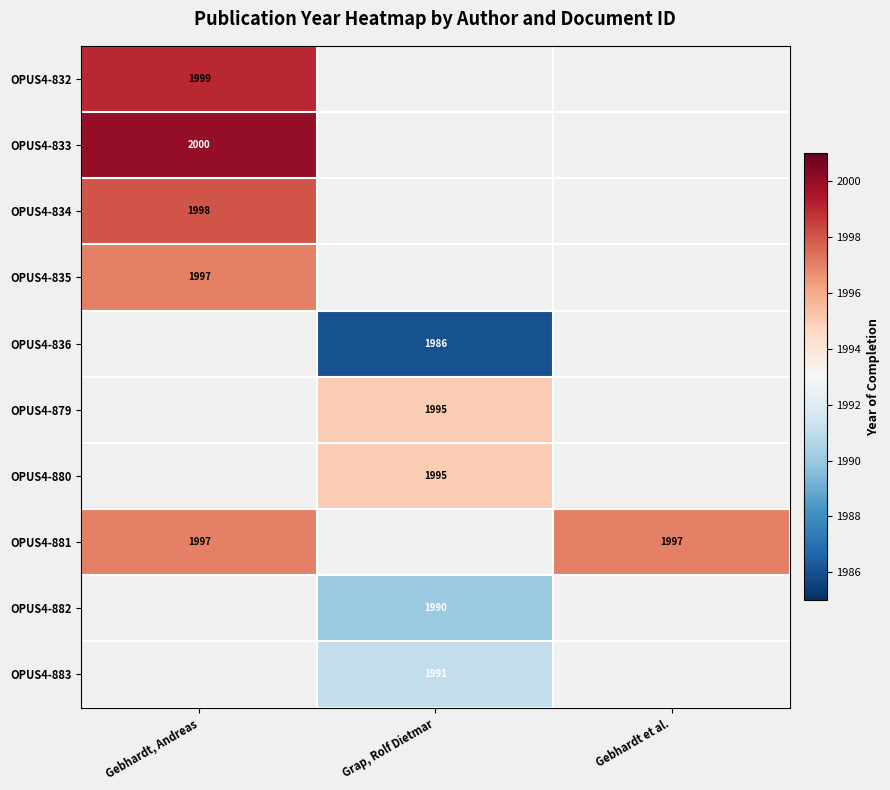

Which label corresponds to the smallest value in the chart?

Grap, Rolf Dietmar